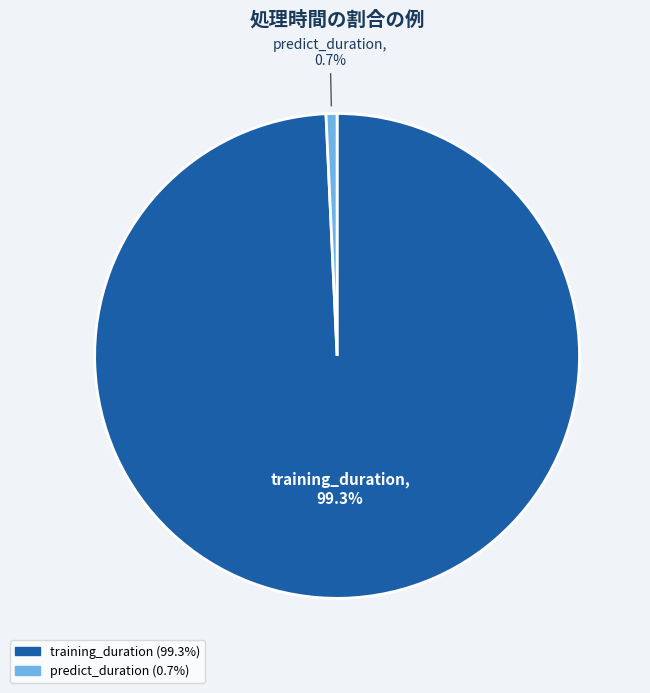

Which category has the smallest portion of the pie?

predict_duration